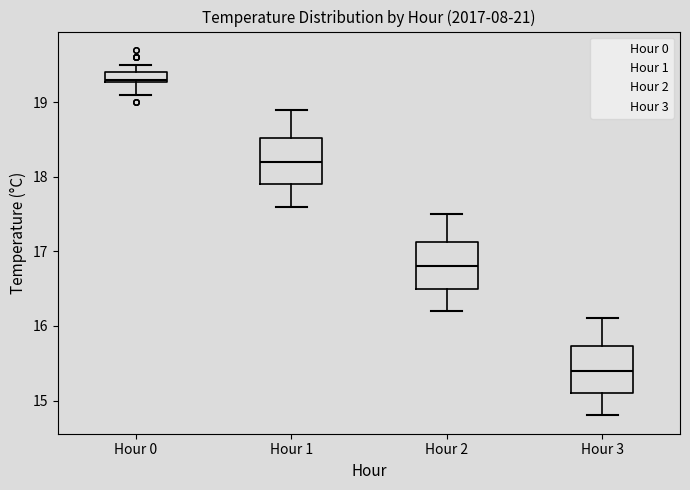

Where does the lower whisker of the box for Hour 0 end on the y-axis? The values are not printed on the chart, so give them approximately, as read against the axis.

19.1